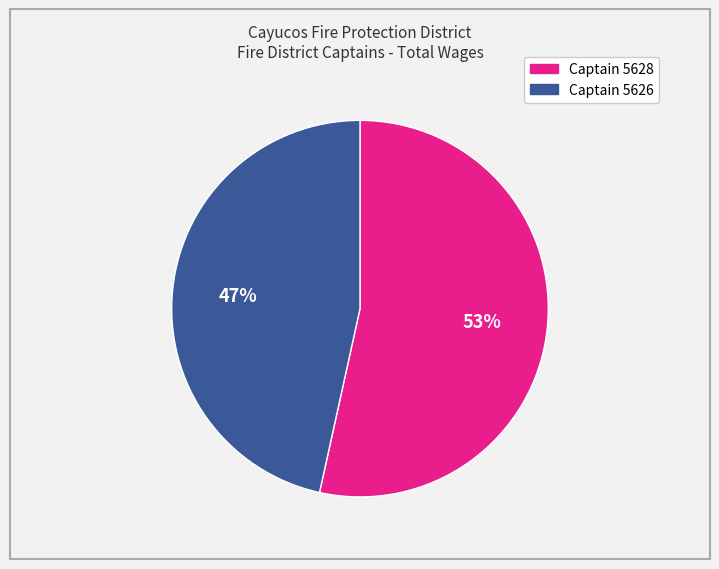

The Captain 5628 slice represents 53% of the pie. True or false?

True